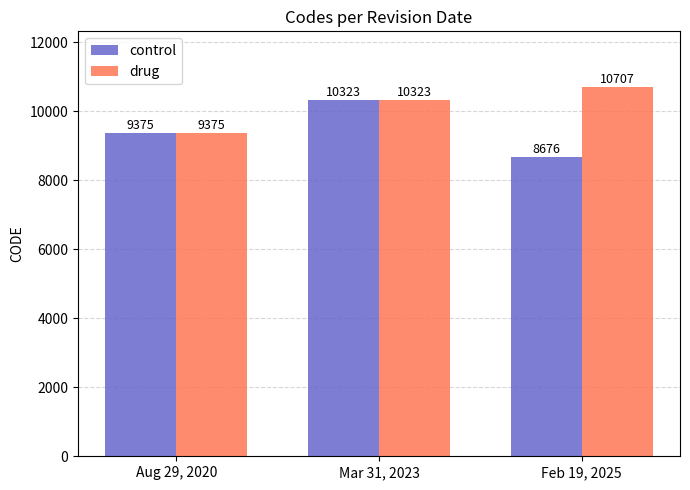

List the series in order of their peak value, lowest first.

control, drug